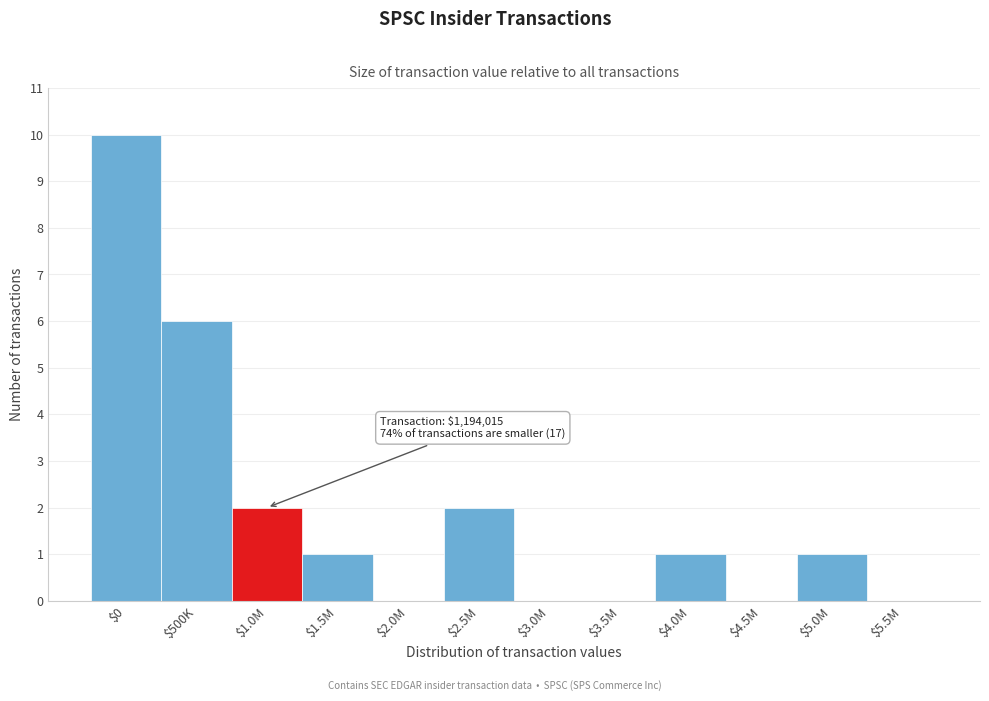

Which category has the highest value across all series?

$0